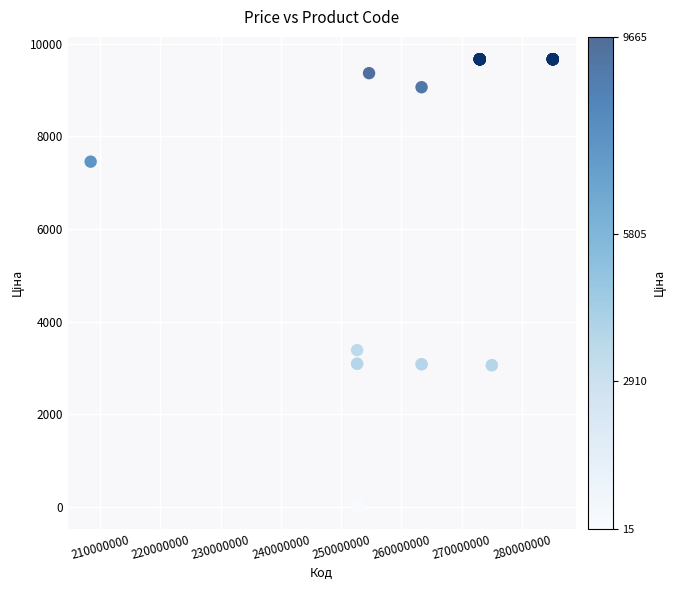

What Y value in the scatter plot is closest to 4840?

3385.7